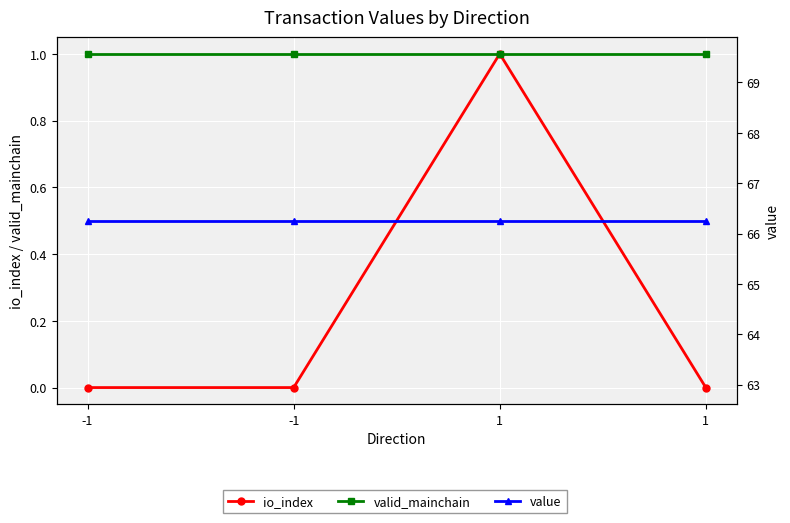

In io_index, how many points are higher than both neighbors (excluding endpoints)?

1